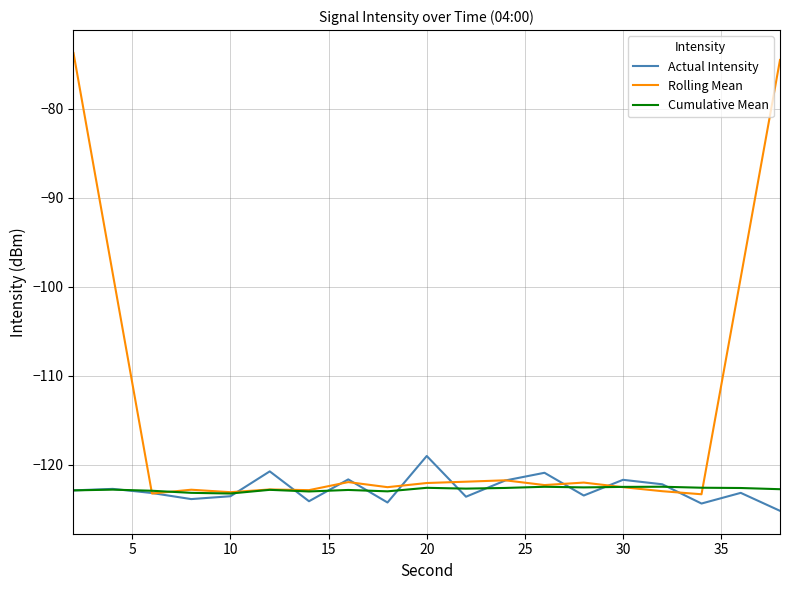

Is this an area chart (filled region under the line)?

No